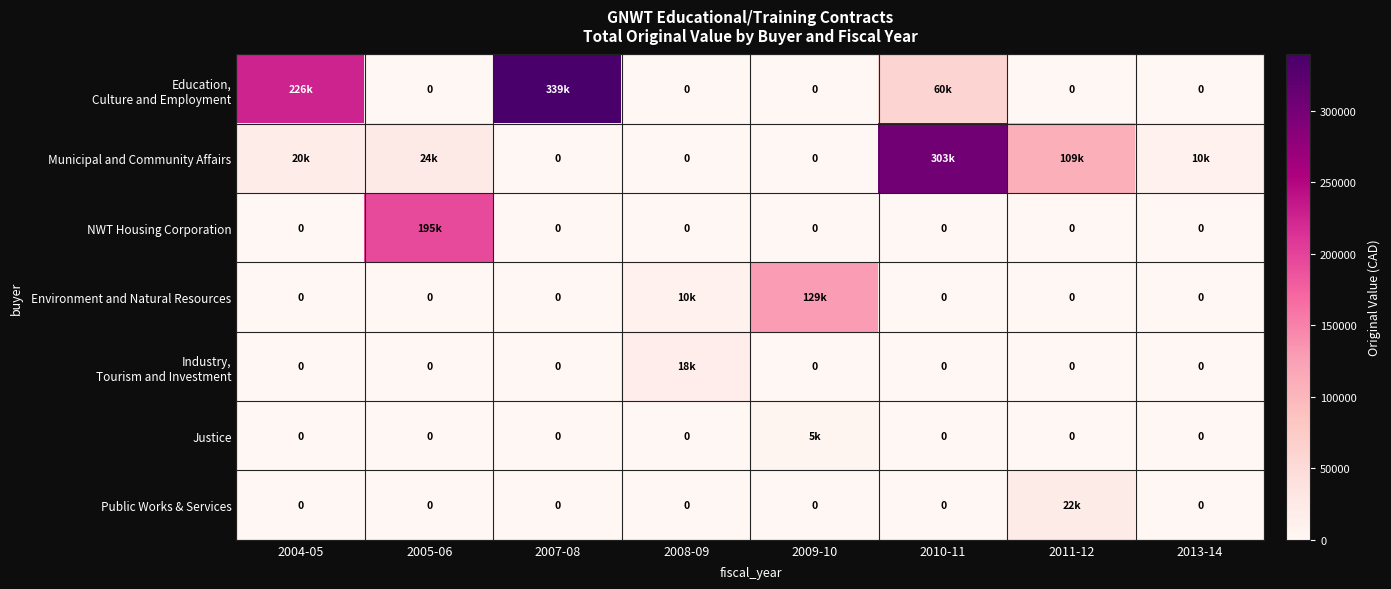

What is the sum of all Education, Culture and Employment values?

625585.3